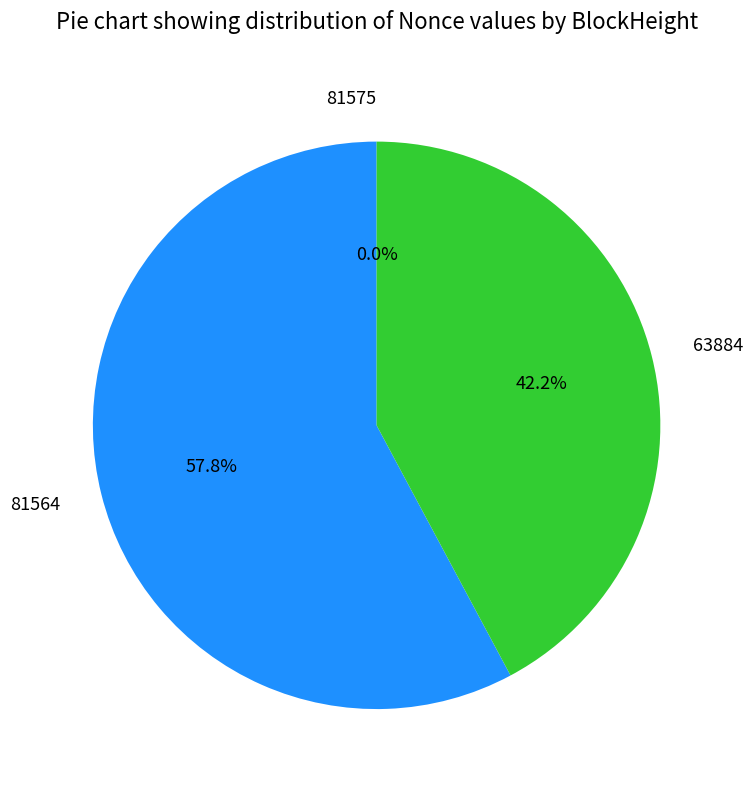

Is there a majority slice in this chart?

Yes